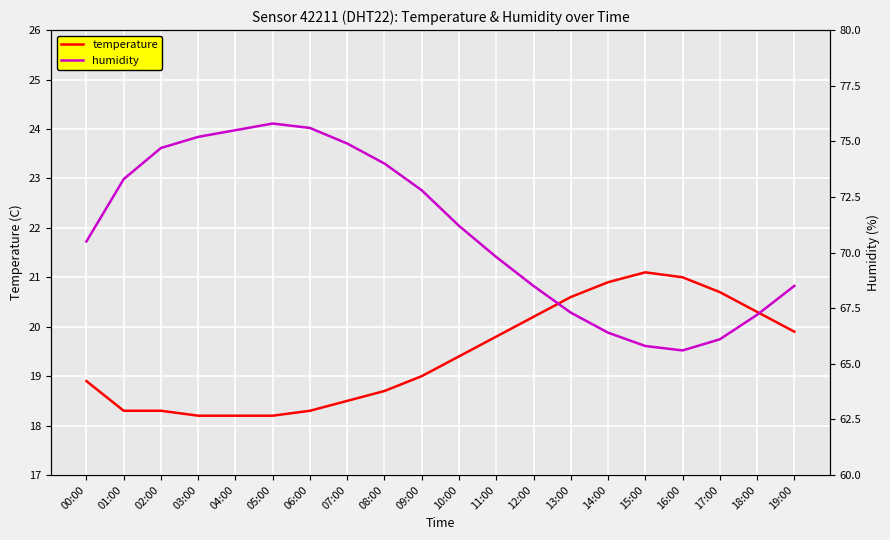

What is the difference between the maximum and second lowest values in the humidity series?

10.0